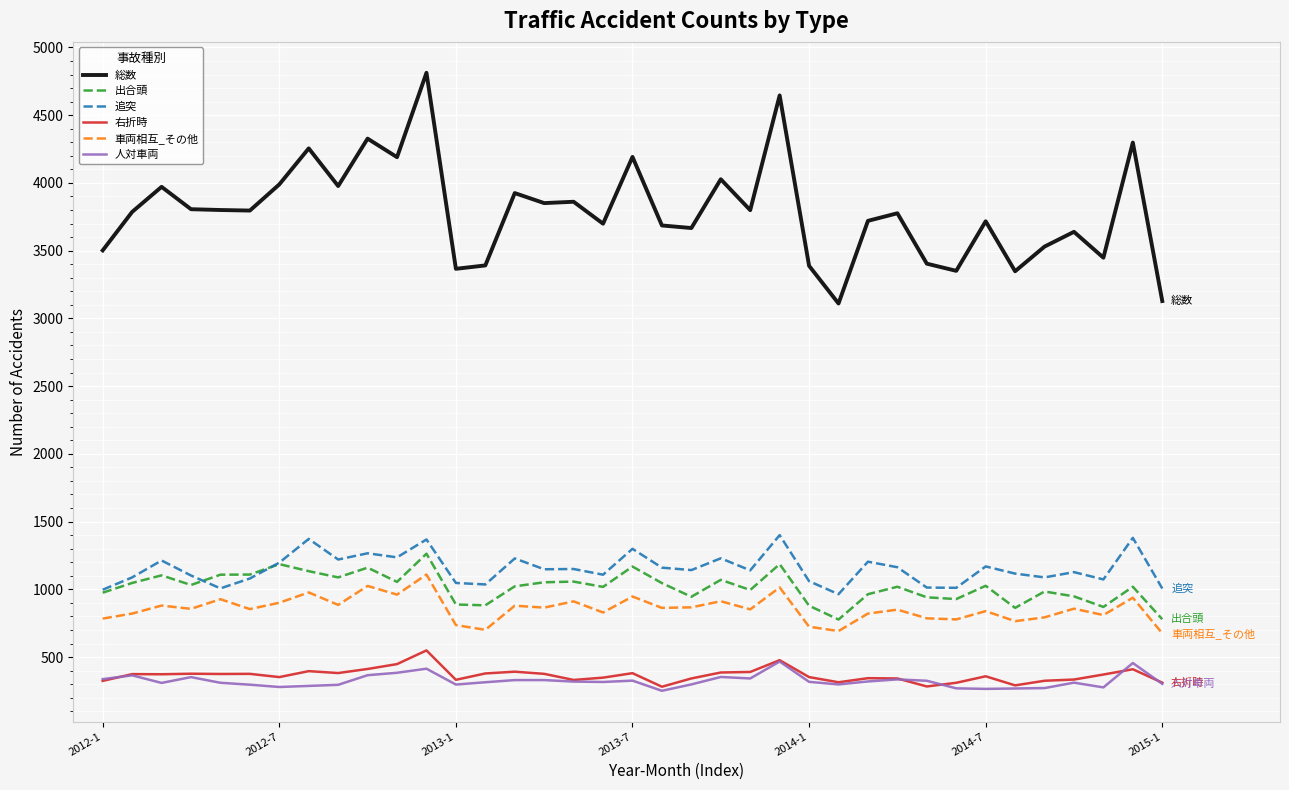

Which series has the largest total across all categories?

総数